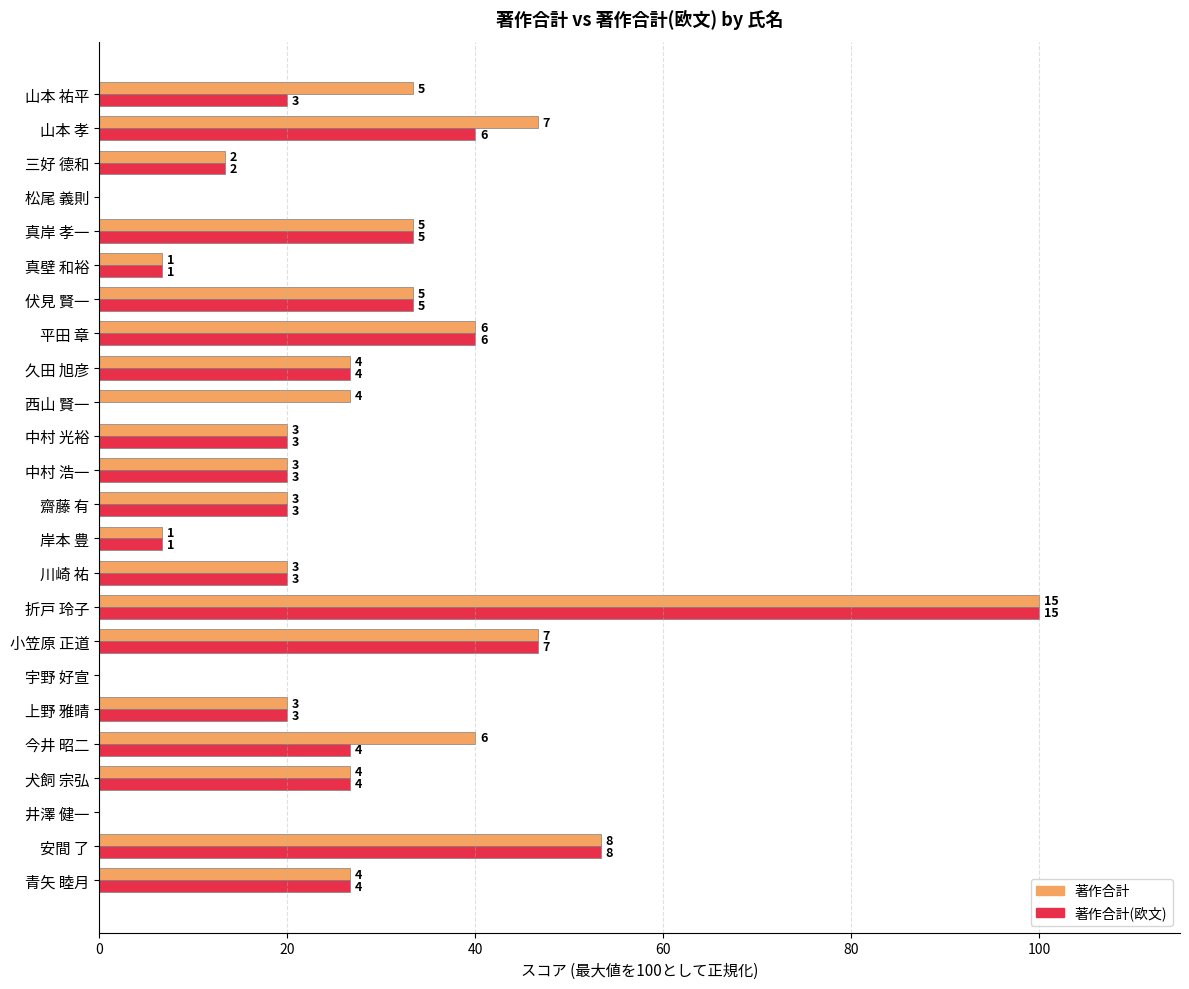

How many values in the 著作合計(欧文) series exceed 20?

11